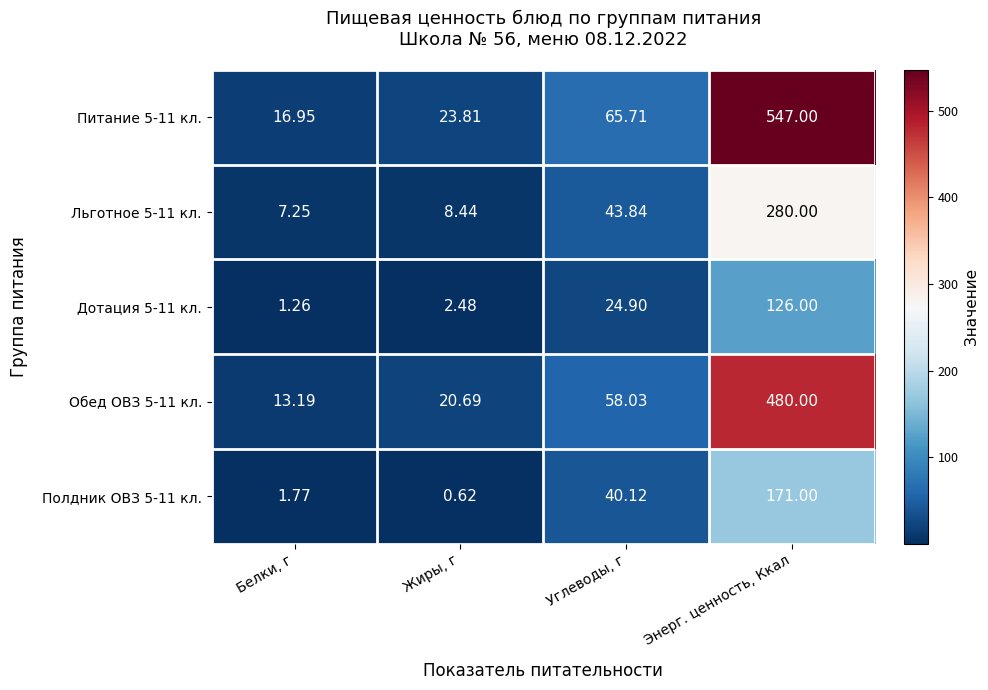

Which series has the largest range (max minus min)?

Питание 5-11 кл.